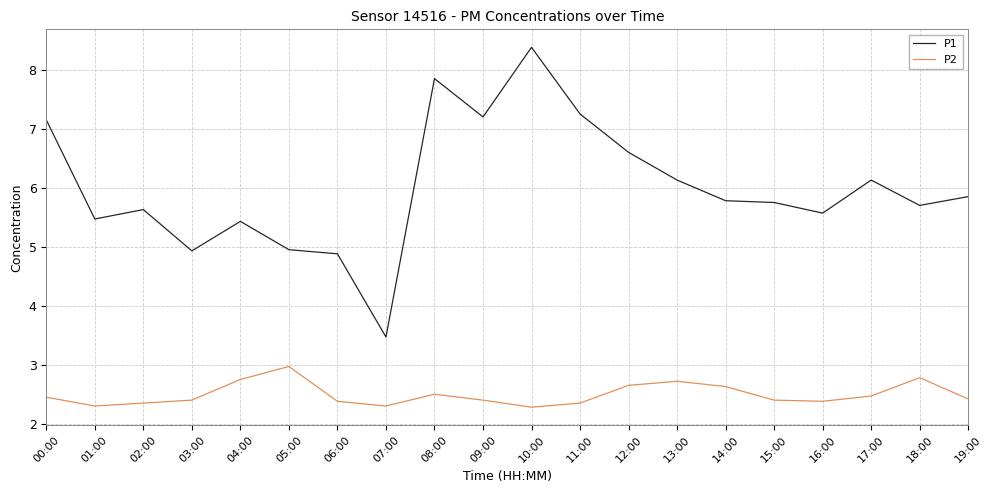

True or false: P1 has a value of 5.7 at 18:00.

True